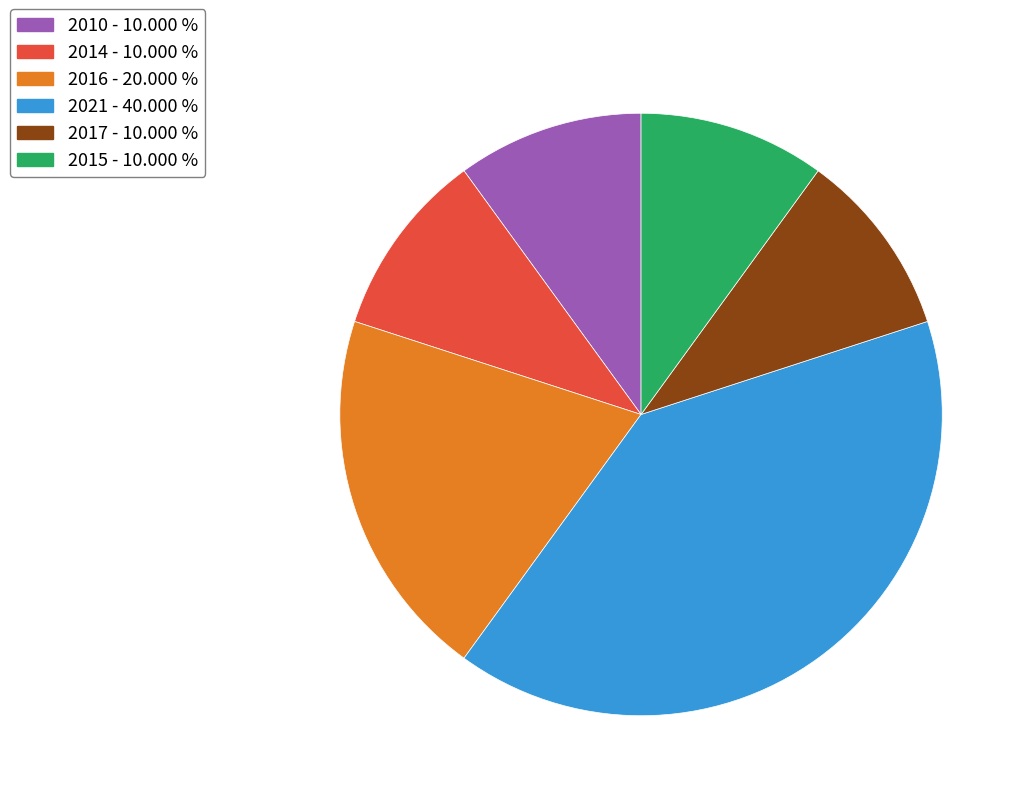

What is the ratio of the value at 2021 to the value at 2017?

4.0